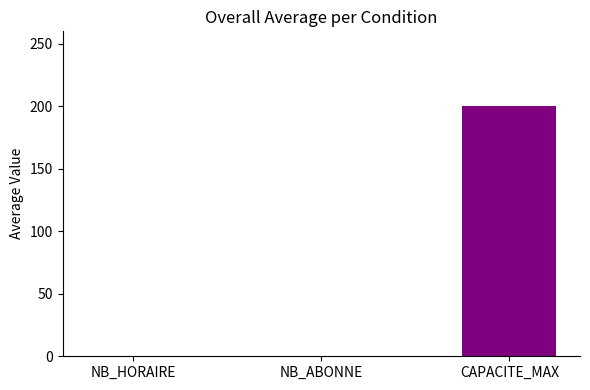

How many bars are there in each group?

3